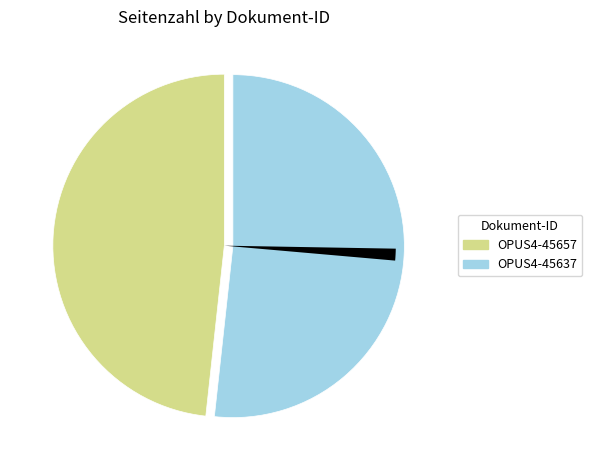

Is there a majority slice in this chart?

Yes